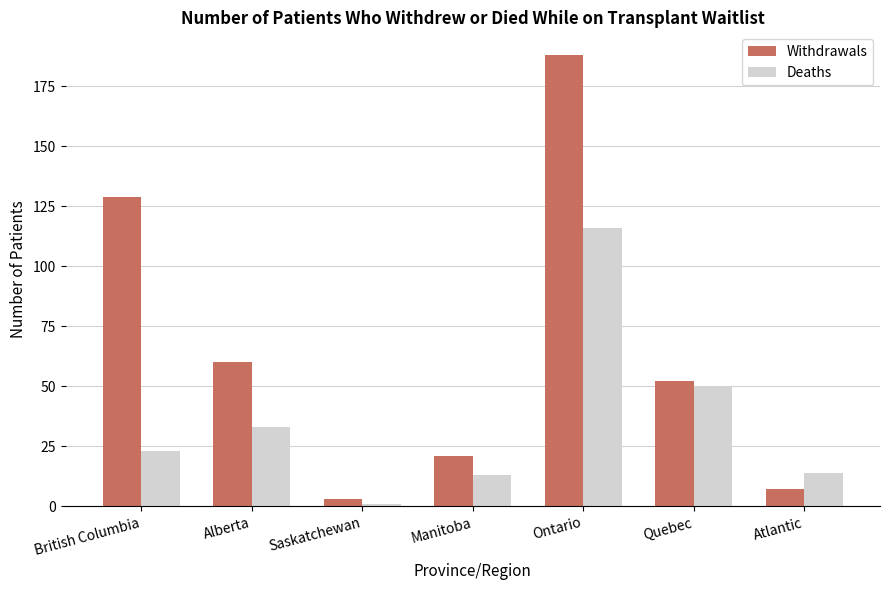

What are all the series names shown in the legend?

Withdrawals, Deaths